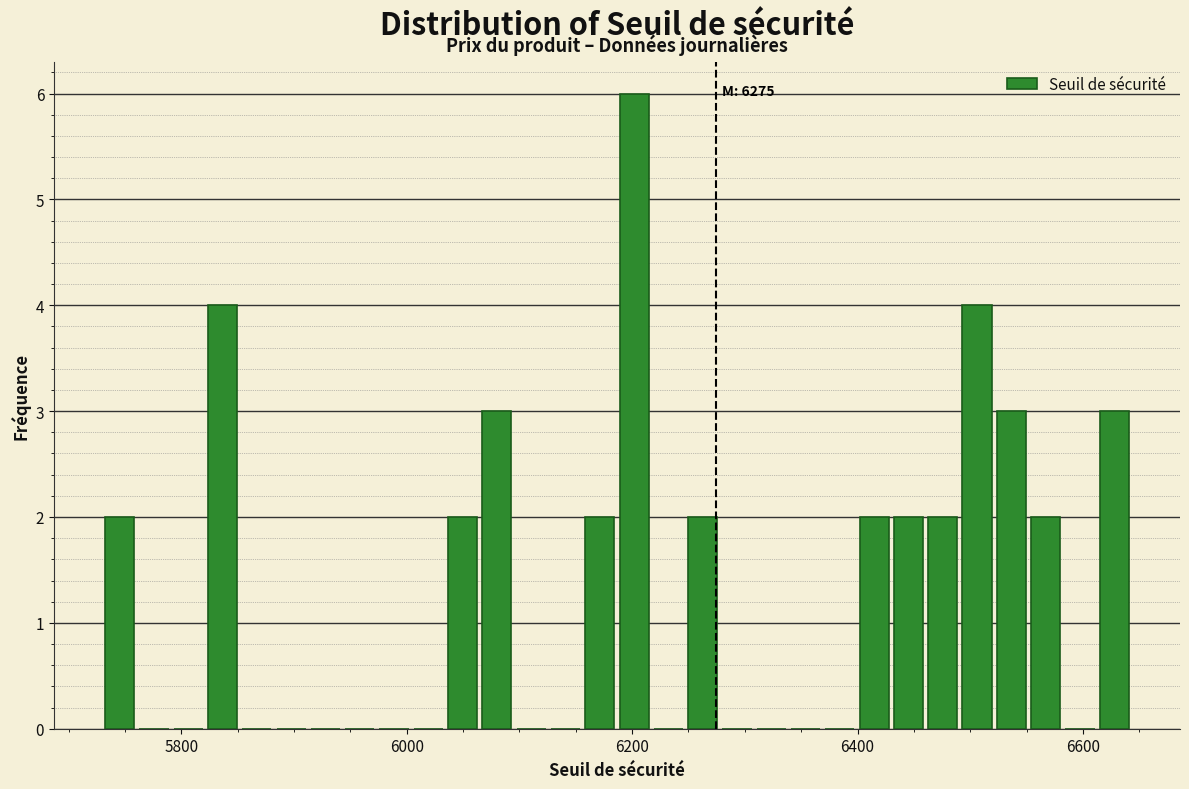

Read against the x-axis, roughly where is the centre of the tallest bar?

6200